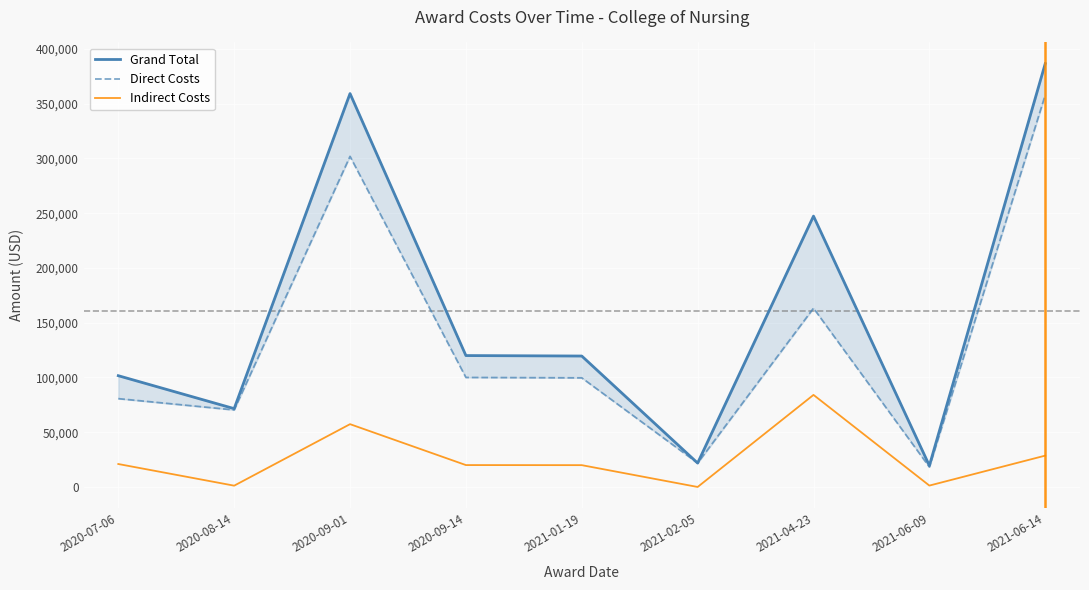

What is the approximate value of Grand Total at 2021-04-23?

247336